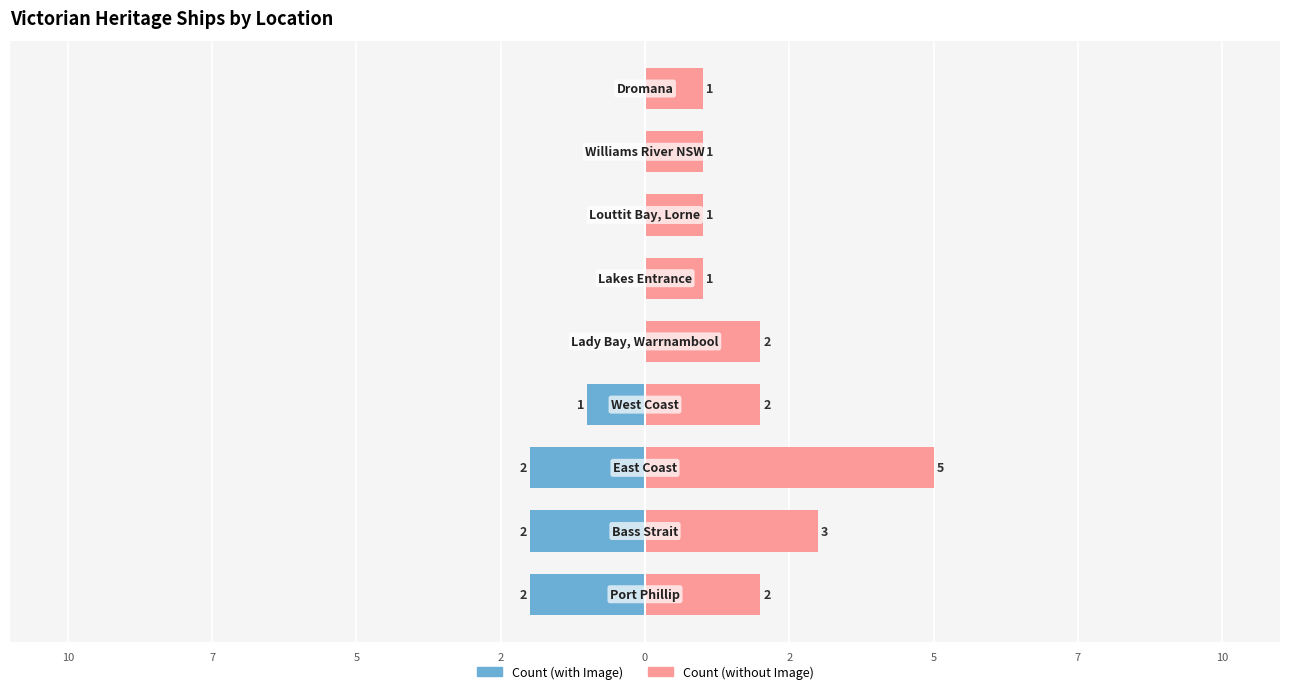

How many Count (with Image) values are between -2 and 0?

9